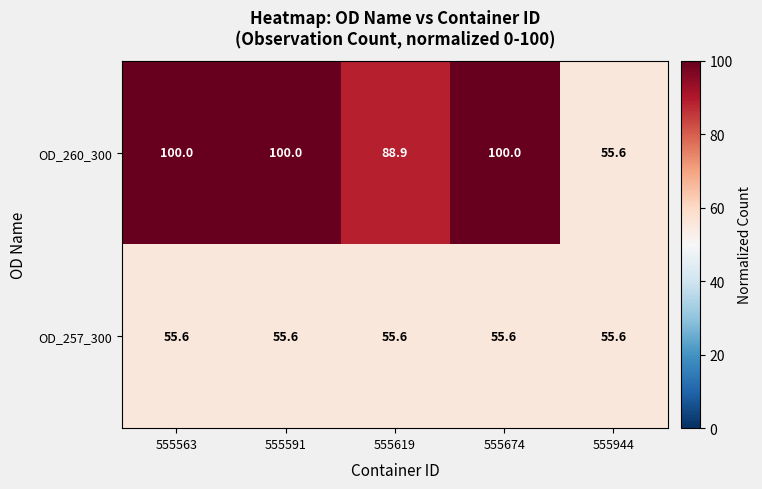

At which label does OD_260_300 reach its minimum?

555944